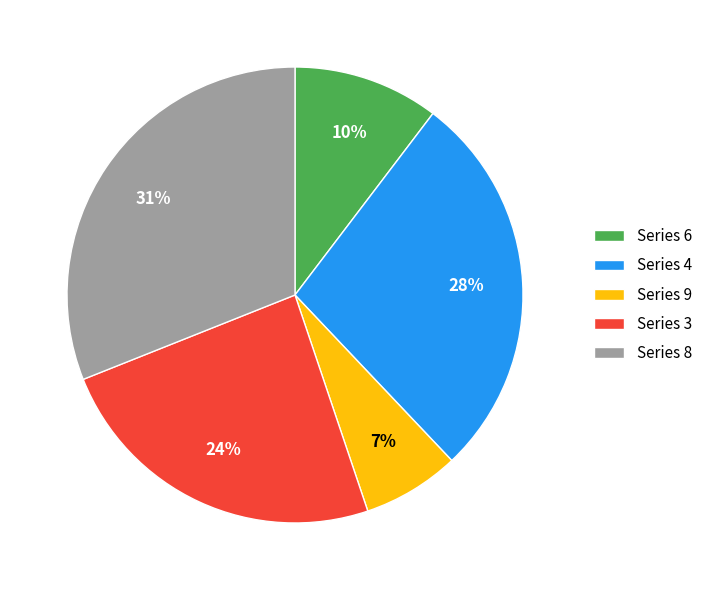

True or false: Series 3 accounts for 24% of the total.

True